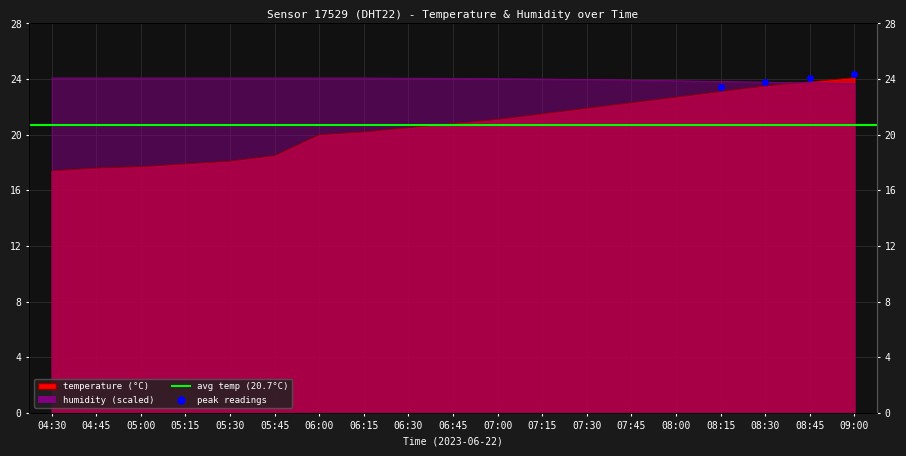

Which label corresponds to the smallest value in the chart?

04:30